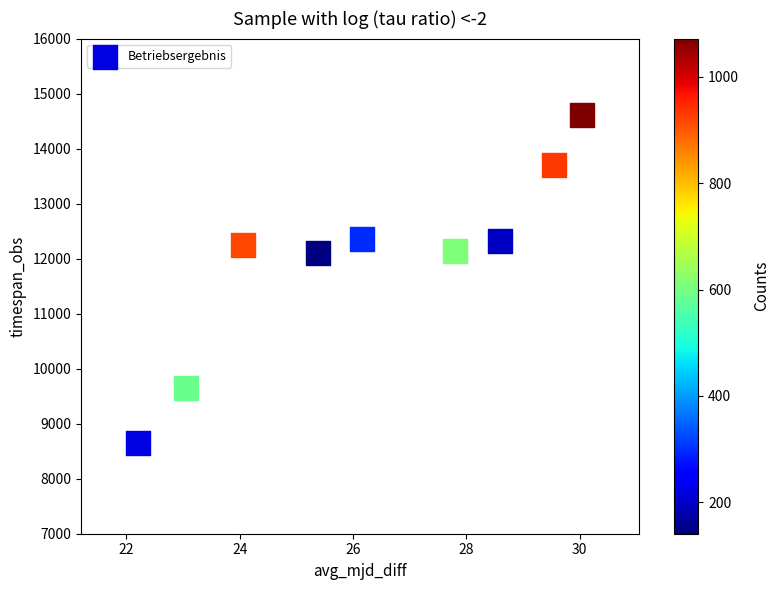

What is the range of Y values (max minus min)?

5960.7